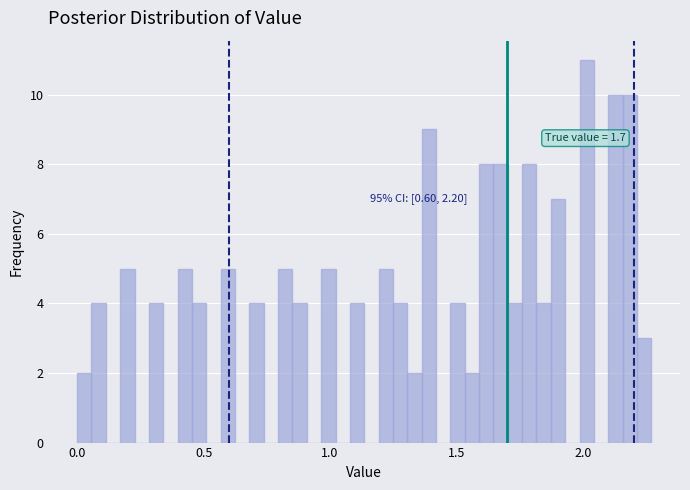

Around what value on the x-axis is the tallest bar? Give the approximate position of its centre, as read against the axis.

2.00